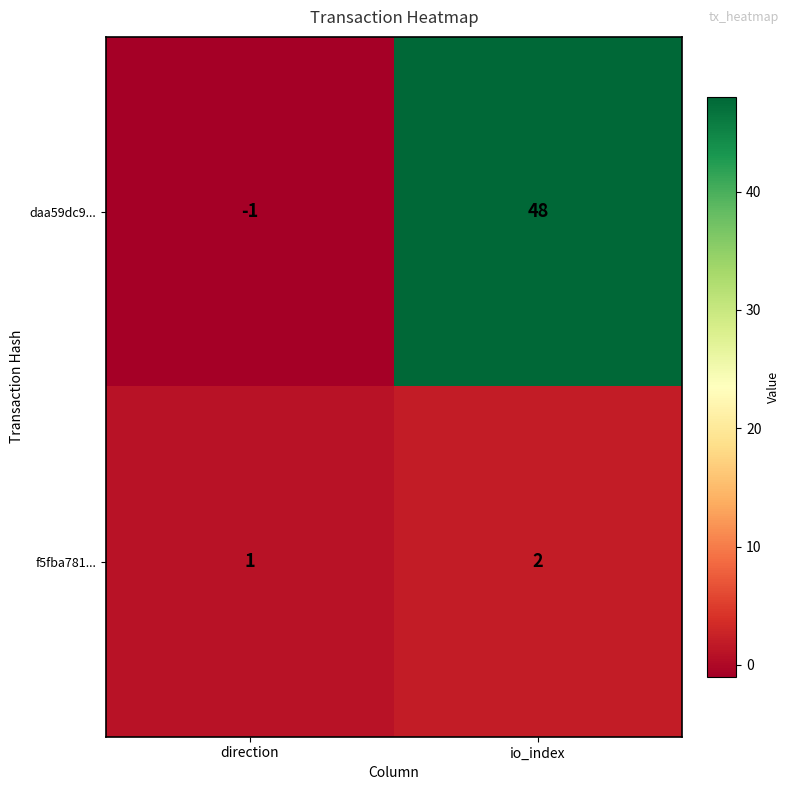

Which label corresponds to the largest value in the chart?

io_index